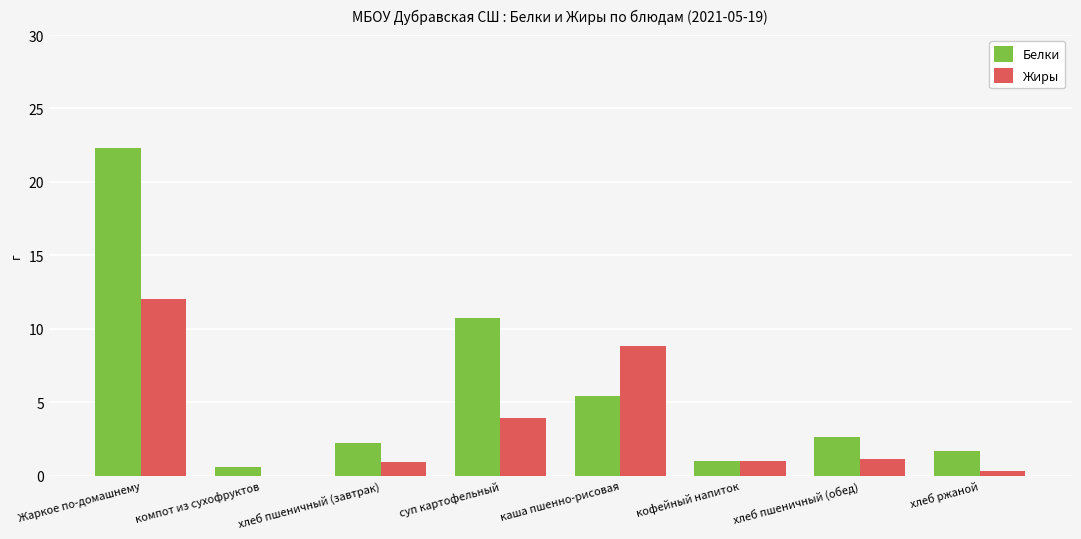

Which series changed the most between компот из сухофруктов and хлеб пшеничный (обед)?

Белки